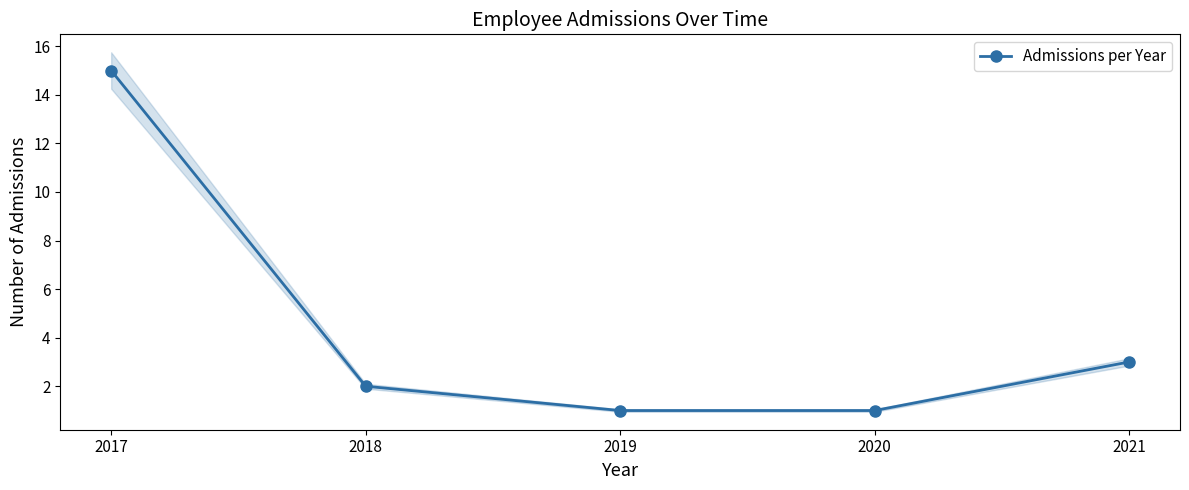

Which category has the lowest value across all series?

2019